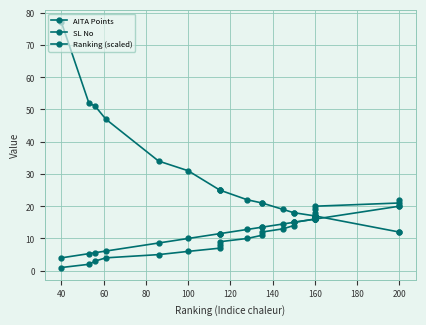

At 160, list the series in order from smallest to largest.

SL No, Ranking (scaled), AITA Points